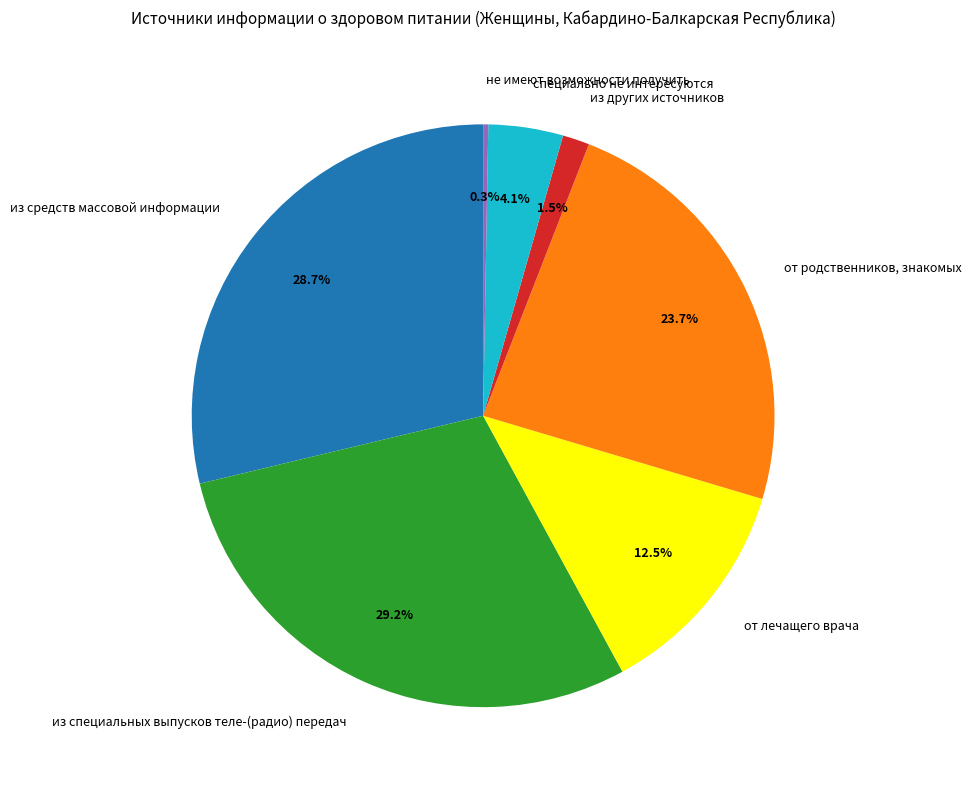

Does any single category account for the majority?

No